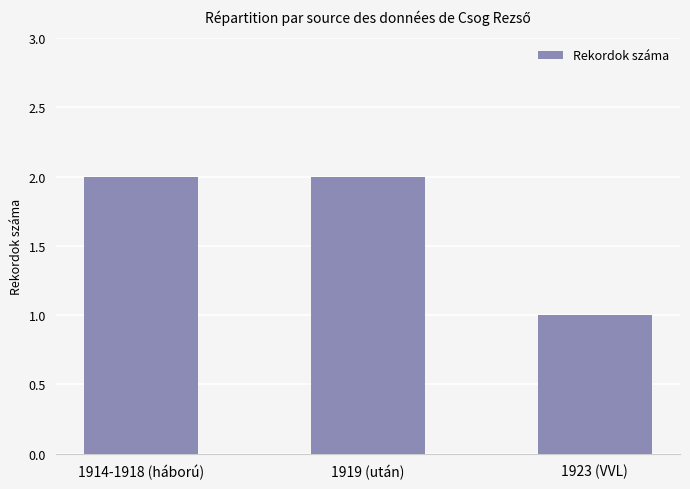

What is the change in value from 1919 (után) to 1923 (VVL)?

-1